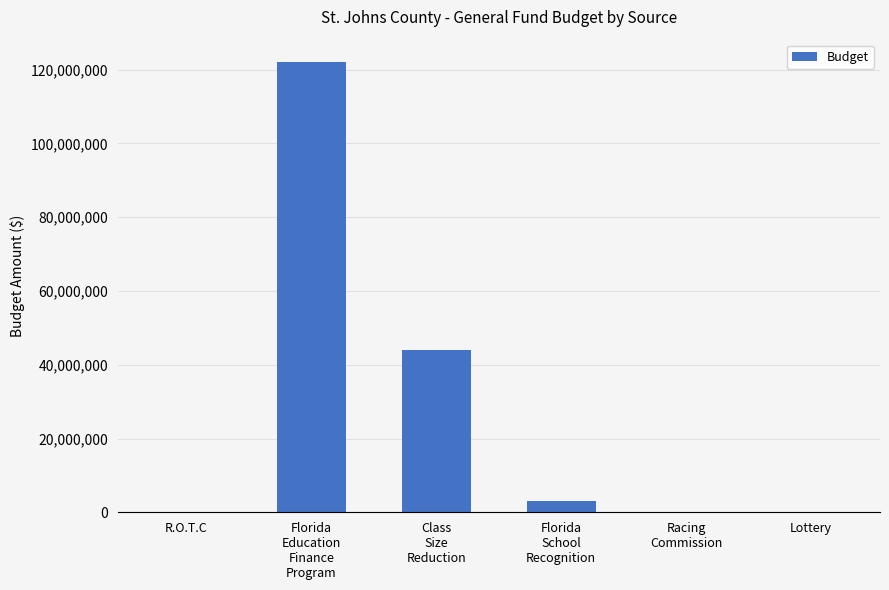

Are the bars horizontal?

No